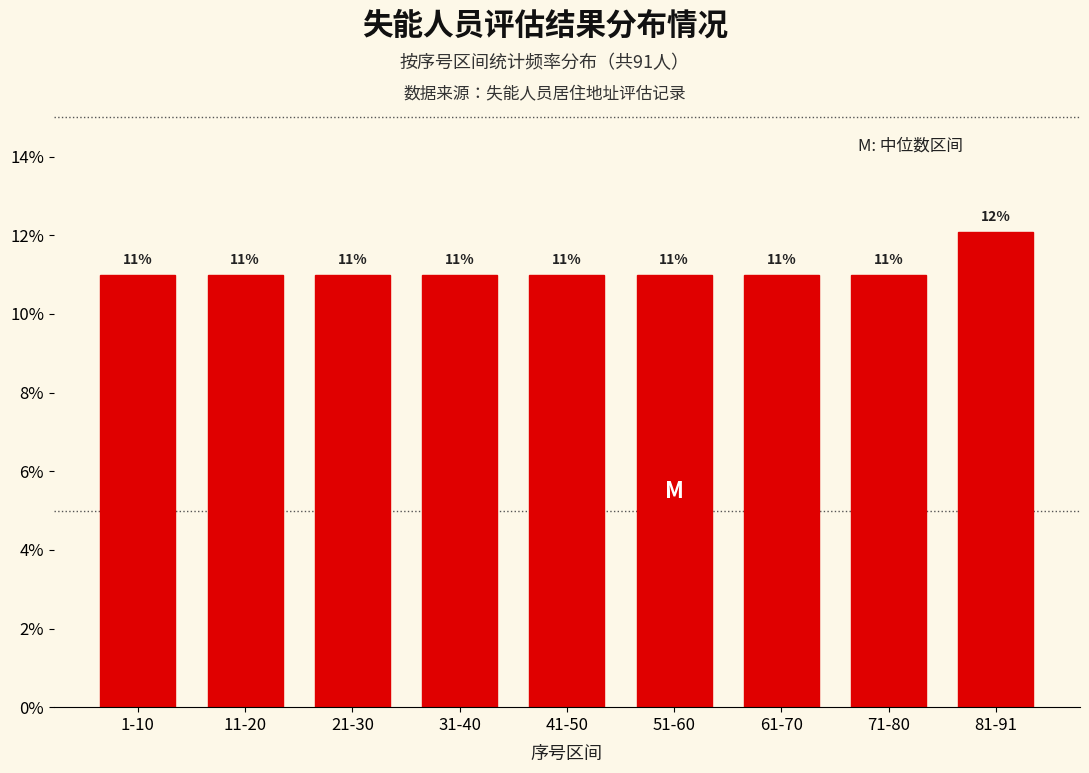

Are the bars horizontal?

No